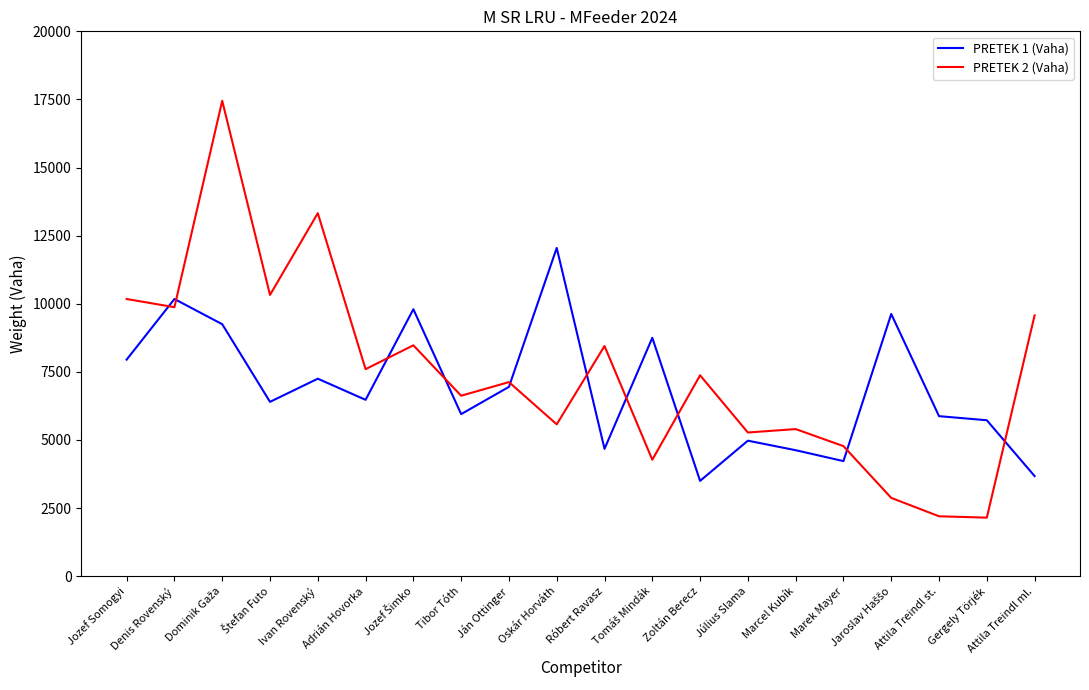

Where do PRETEK 1 (Vaha) and PRETEK 2 (Vaha) first cross each other?

Jozef Somogyi and Denis Rovenský